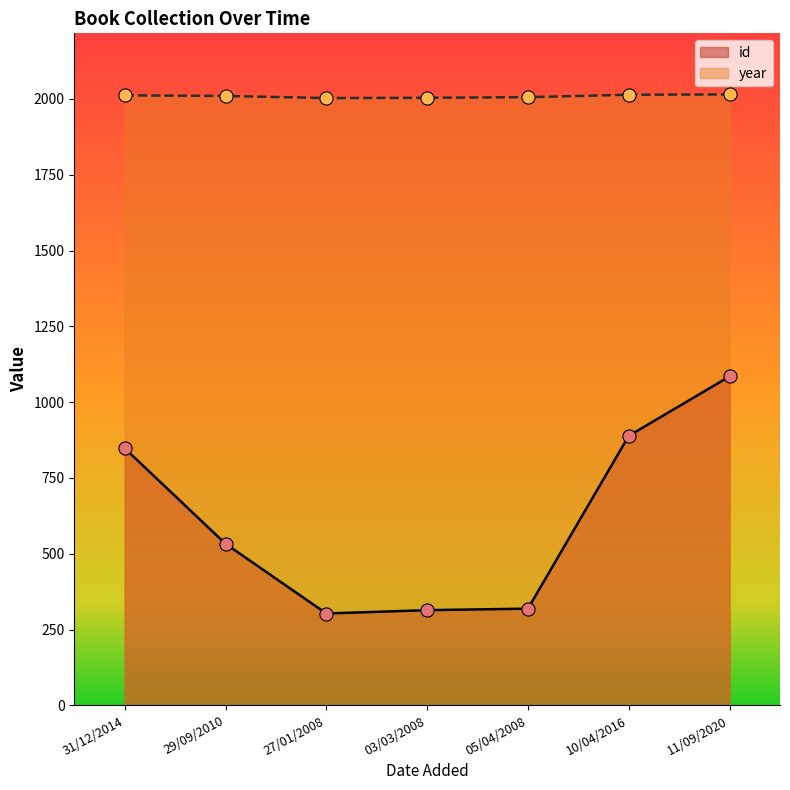

Which series has the widest spread of Y values?

id